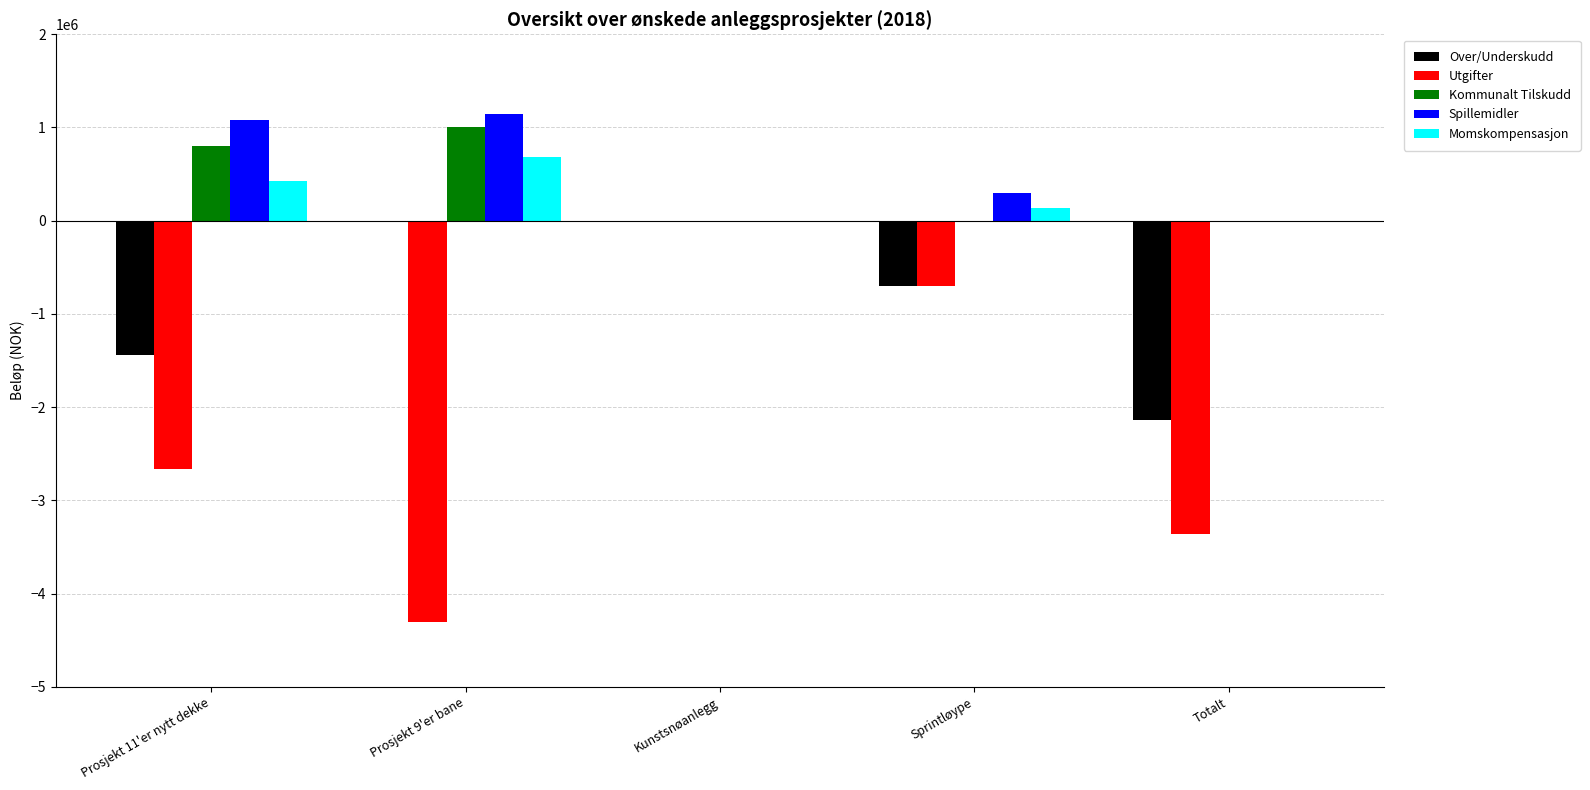

The Kommunalt Tilskudd series shows -629177 at Totalt. True or false?

False